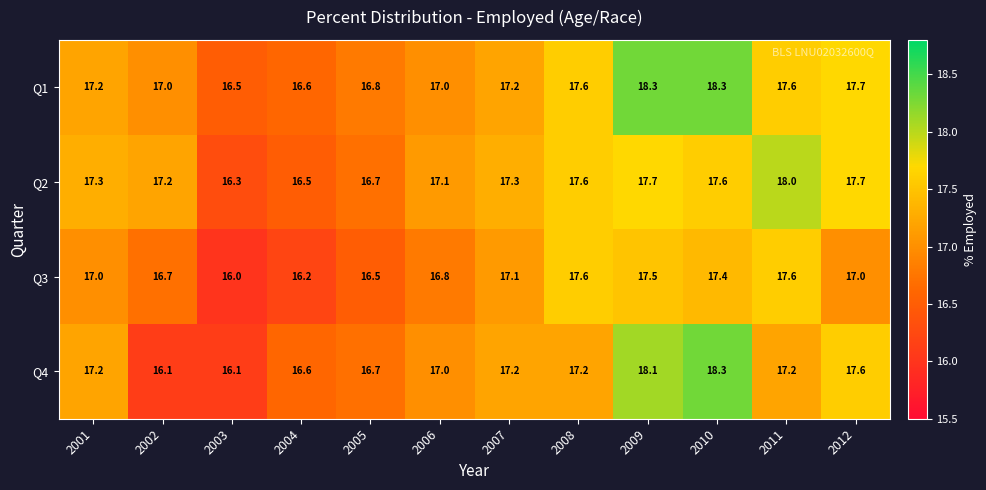

The value of Q2 at 2007 is 11.9. True or false?

False